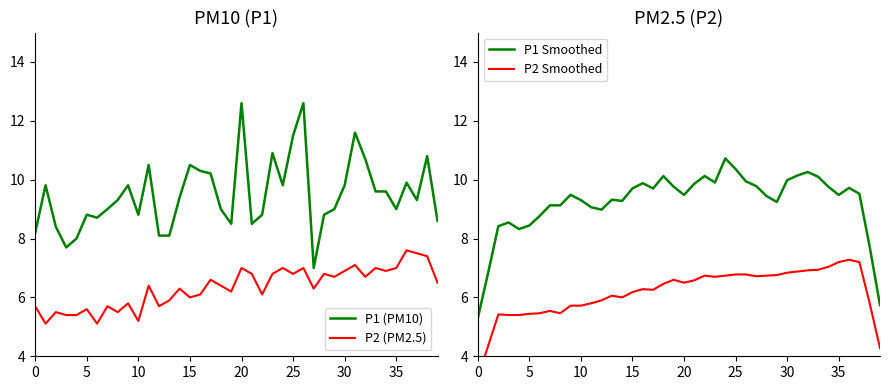

True or false: P2 Smoothed and P1 Smoothed cross at least once.

False